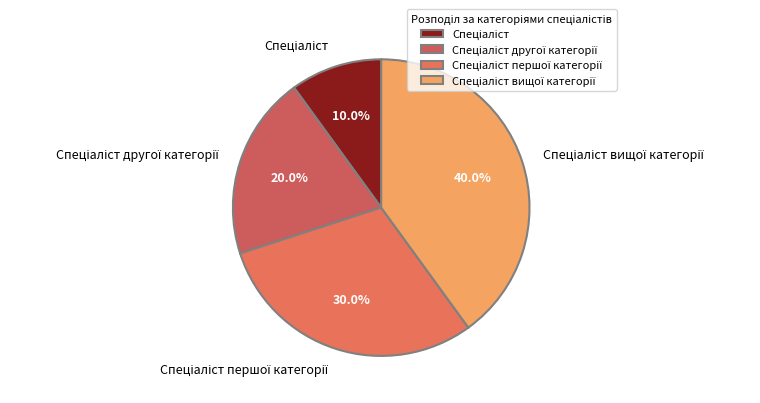

Is there a majority slice in this chart?

No